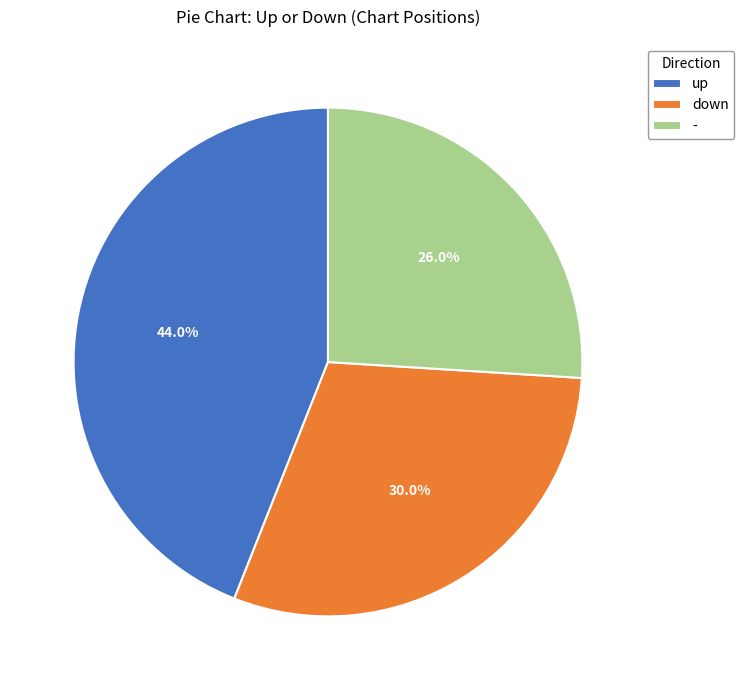

The down slice represents 39% of the pie. True or false?

False